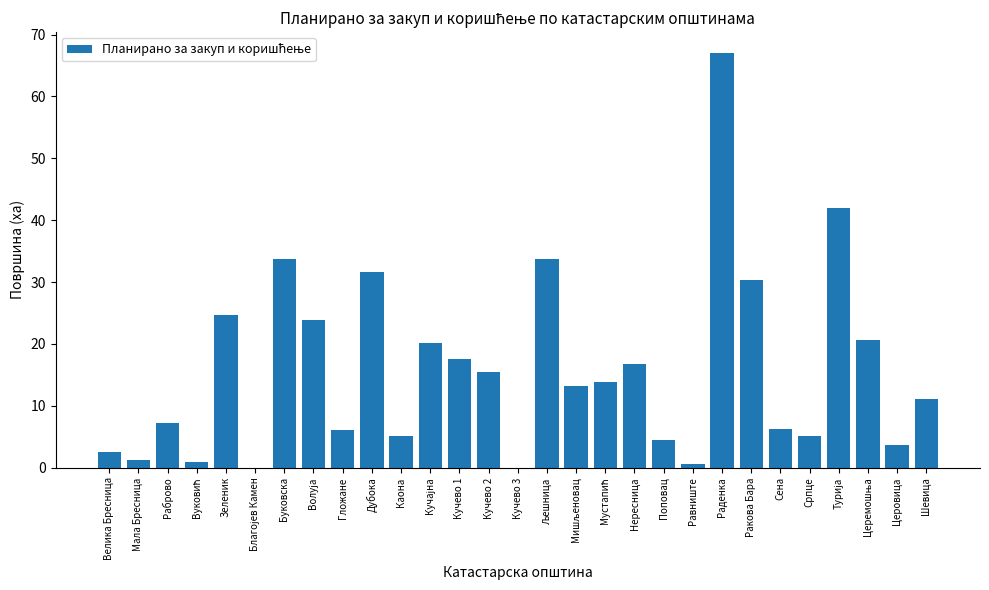

What is the sum of the values at Буковска and Нересница?

50.5